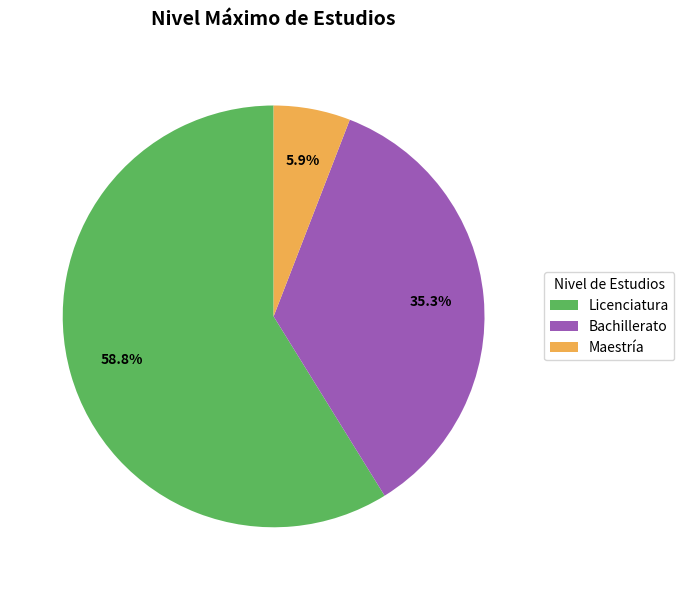

True or false: Licenciatura accounts for 15% of the total.

False